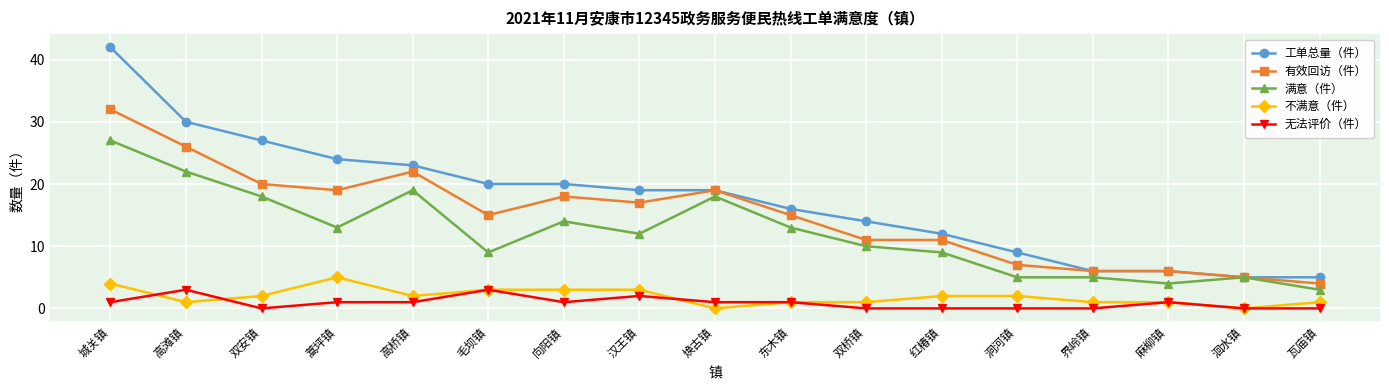

What position from the left is 洄水镇?

16